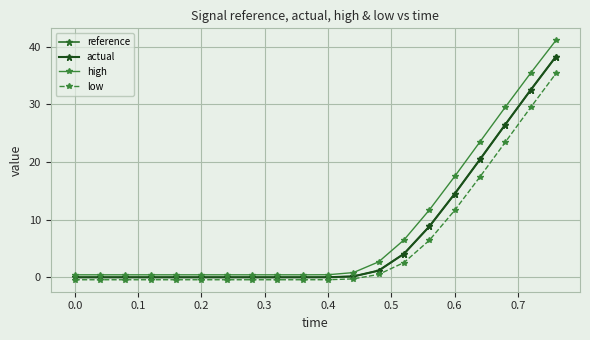

What are all the series names shown in the legend?

reference, actual, high, low